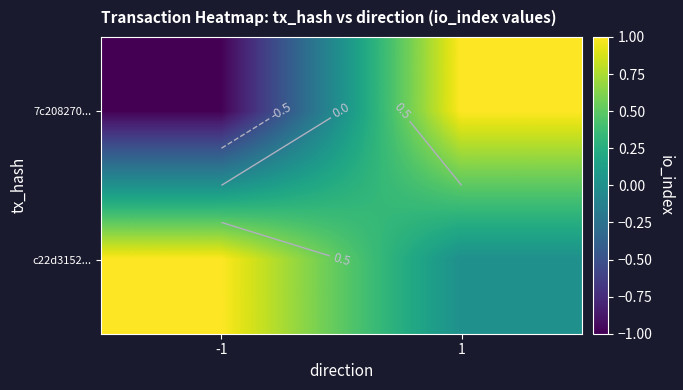

What is the spread (max minus min) of values at 1?

1